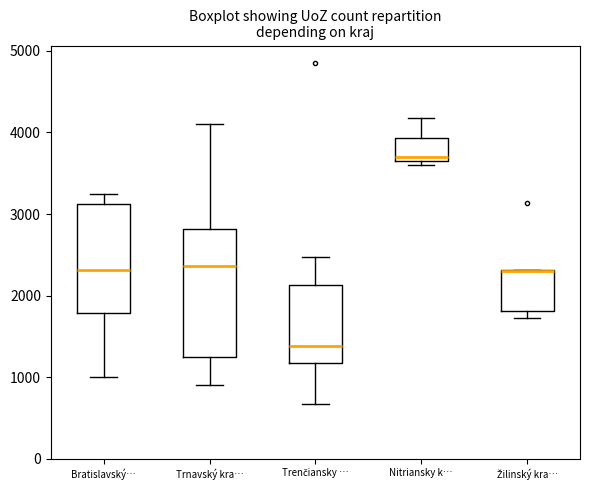

Which box is the tallest, from its lower edge to its upper edge?

Trnavský kra…